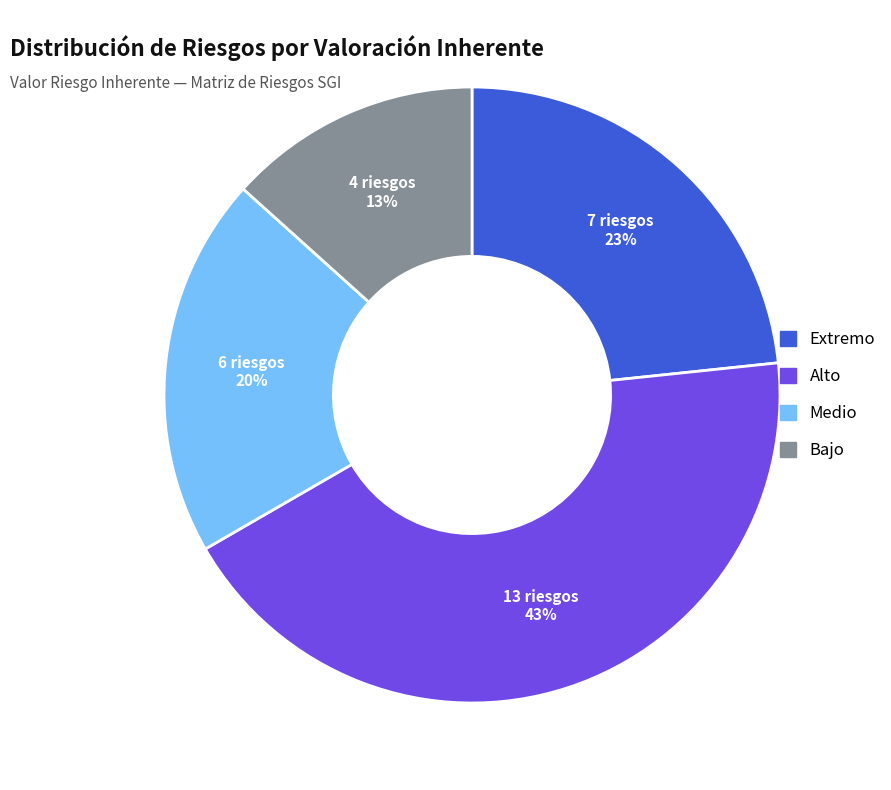

Does any single category account for the majority?

No